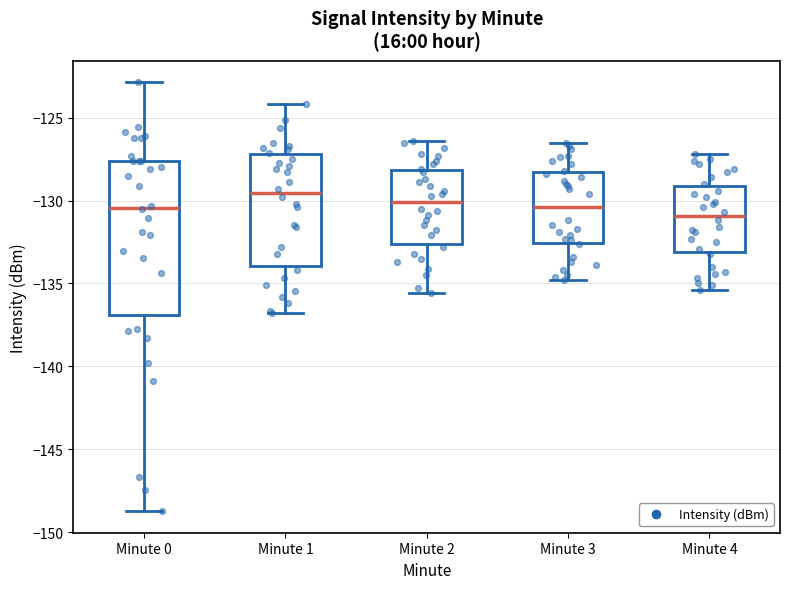

Where does the lower whisker of the box for Minute 0 end on the y-axis? The values are not printed on the chart, so give them approximately, as read against the axis.

-148.5